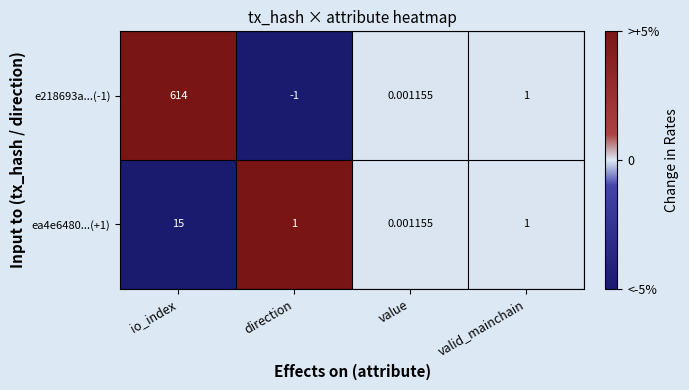

How many values in the e218693a...(-1) series are below 1?

2